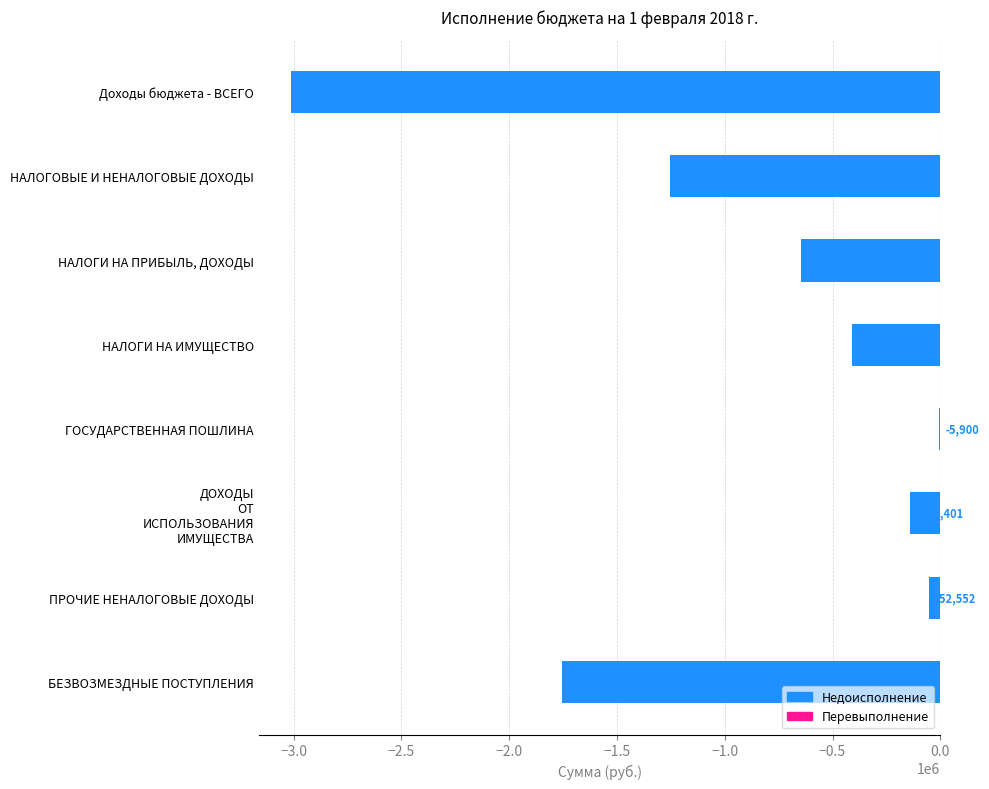

What is the sum of all values?

-7277857.1